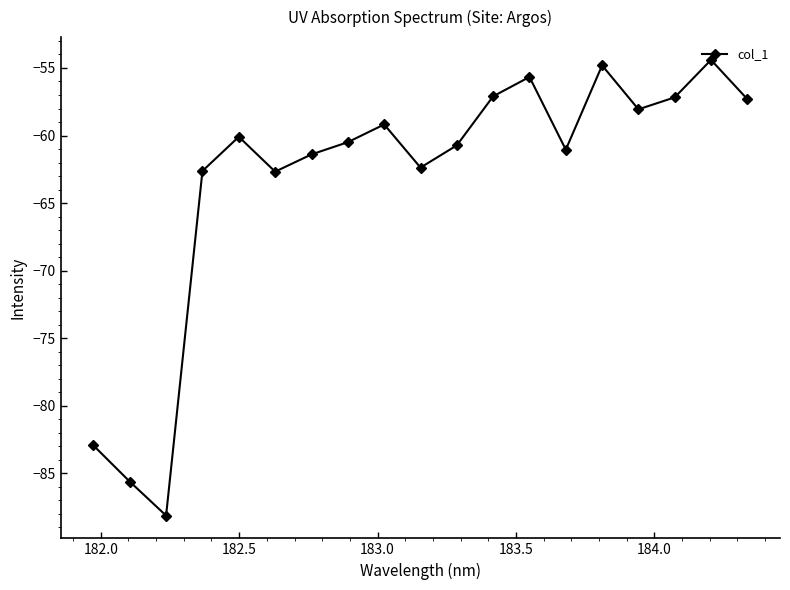

What is the sum of all values?

-1201.8